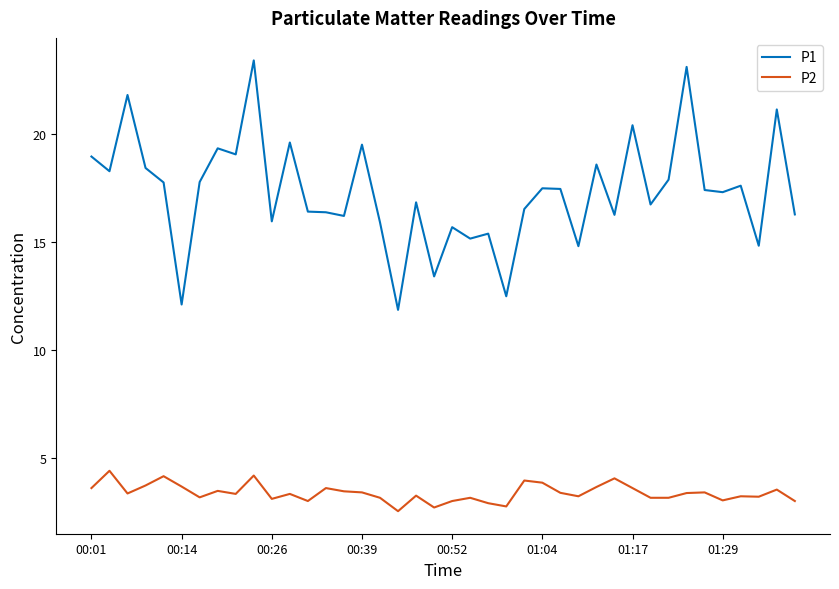

List the series in order of their overall mean, lowest first.

P2, P1